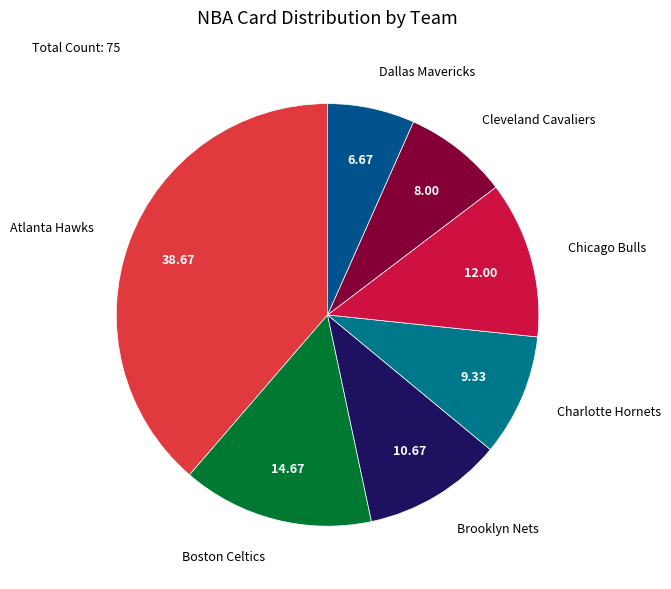

How many slices are in this pie chart?

7